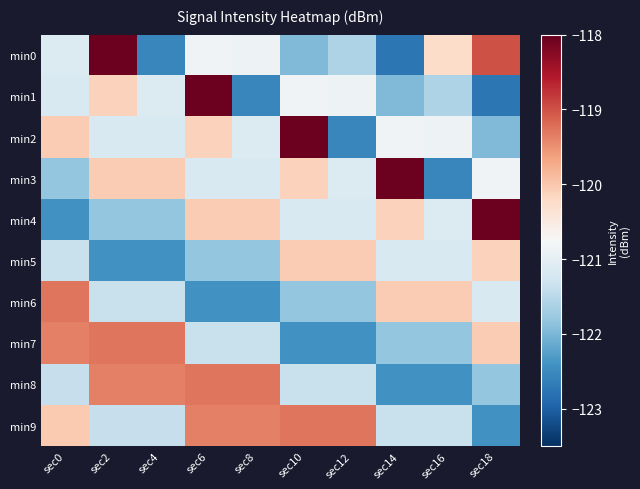

Reading left to right, list all the values displayed in this chart.

min0: sec0=-121.1	sec2=-118.1	sec4=-122.5	sec6=-120.8	sec8=-120.9	sec10=-122.0	sec12=-121.6	sec14=-122.7	sec16=-120.2	sec18=-119.0
min1: sec0=-121.2	sec2=-120.1	sec4=-121.1	sec6=-118.1	sec8=-122.5	sec10=-120.8	sec12=-120.9	sec14=-122.0	sec16=-121.6	sec18=-122.7
min2: sec0=-120.0	sec2=-121.2	sec4=-121.2	sec6=-120.1	sec8=-121.1	sec10=-118.1	sec12=-122.5	sec14=-120.8	sec16=-120.9	sec18=-122.0
min3: sec0=-121.8	sec2=-120.0	sec4=-120.0	sec6=-121.2	sec8=-121.2	sec10=-120.1	sec12=-121.1	sec14=-118.1	sec16=-122.5	sec18=-120.8
min4: sec0=-122.4	sec2=-121.8	sec4=-121.8	sec6=-120.0	sec8=-120.0	sec10=-121.2	sec12=-121.2	sec14=-120.1	sec16=-121.1	sec18=-118.1
min5: sec0=-121.4	sec2=-122.4	sec4=-122.4	sec6=-121.8	sec8=-121.8	sec10=-120.0	sec12=-120.0	sec14=-121.2	sec16=-121.2	sec18=-120.1
min6: sec0=-119.3	sec2=-121.4	sec4=-121.4	sec6=-122.4	sec8=-122.4	sec10=-121.8	sec12=-121.8	sec14=-120.0	sec16=-120.0	sec18=-121.2
min7: sec0=-119.4	sec2=-119.3	sec4=-119.3	sec6=-121.4	sec8=-121.4	sec10=-122.4	sec12=-122.4	sec14=-121.8	sec16=-121.8	sec18=-120.0
min8: sec0=-121.4	sec2=-119.4	sec4=-119.4	sec6=-119.3	sec8=-119.3	sec10=-121.4	sec12=-121.4	sec14=-122.4	sec16=-122.4	sec18=-121.8
min9: sec0=-120.0	sec2=-121.4	sec4=-121.4	sec6=-119.4	sec8=-119.4	sec10=-119.3	sec12=-119.3	sec14=-121.4	sec16=-121.4	sec18=-122.4